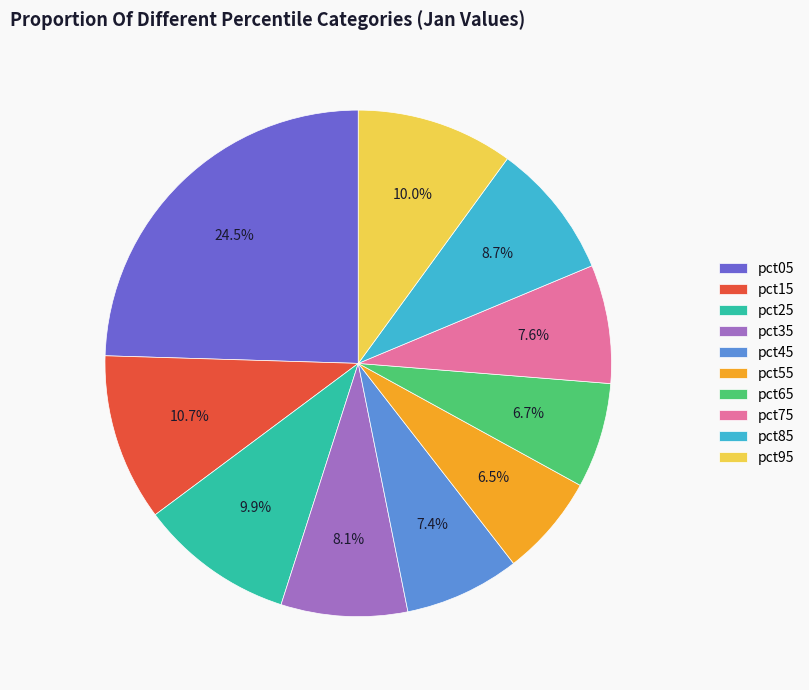

Is there a majority slice in this chart?

No